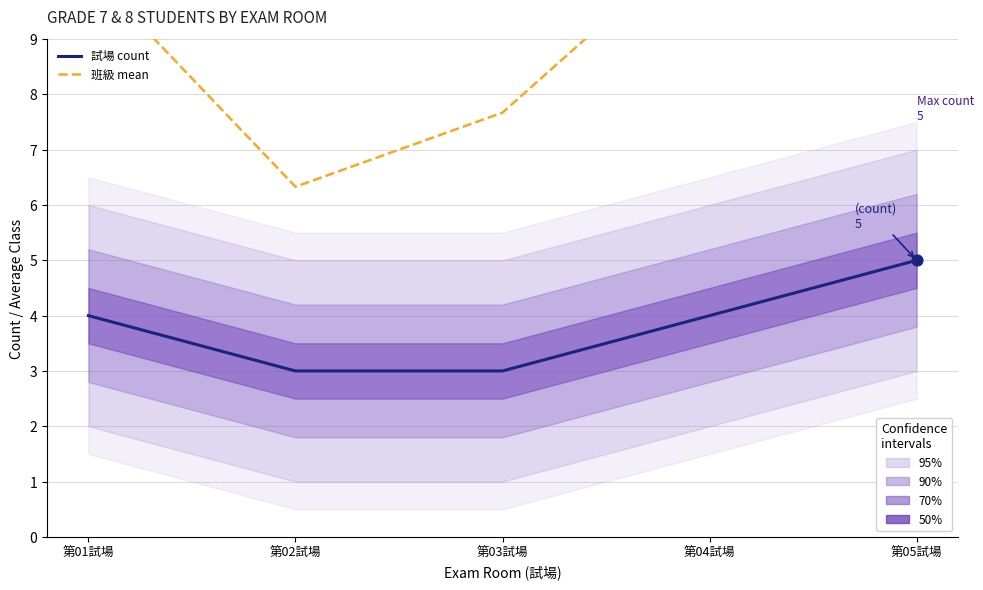

At which category is the sum across all series the highest?

第05試場